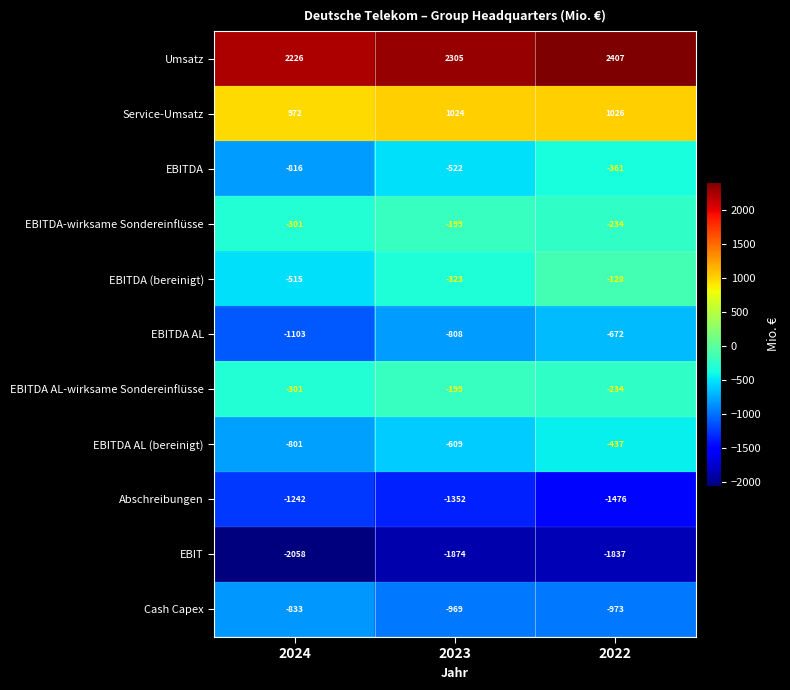

What is the minimum value shown in the chart?

-2058